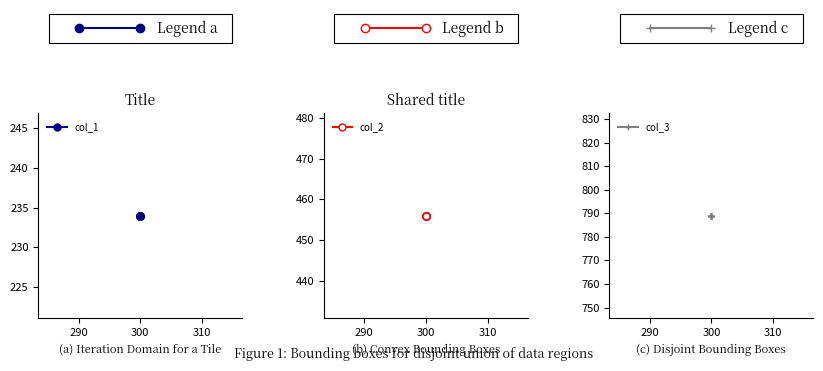

Rank the series by their average value, from lowest to highest.

col_1, col_2, col_3